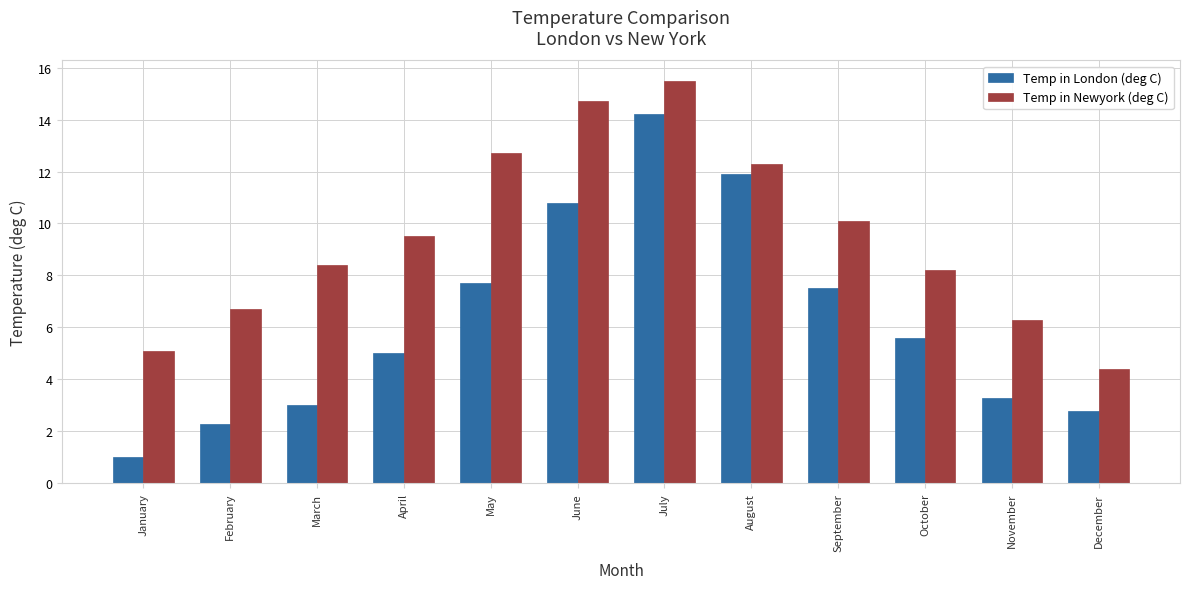

Rank the series by their average value, from highest to lowest.

Temp in Newyork (deg C), Temp in London (deg C)